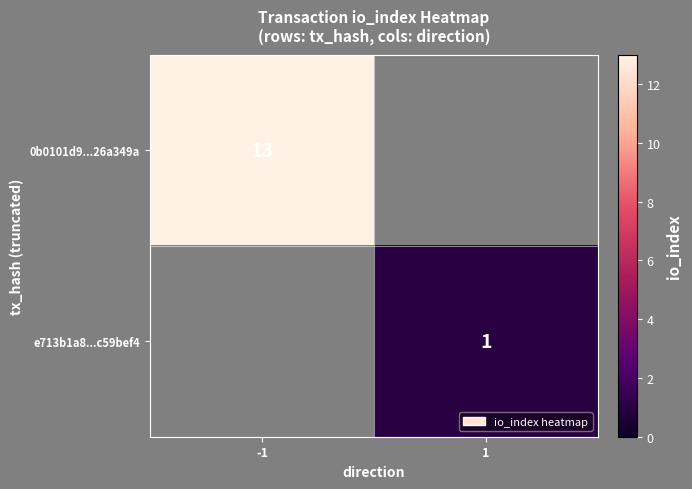

The value of 0b0101d9...26a349a at -1 is 4. True or false?

False